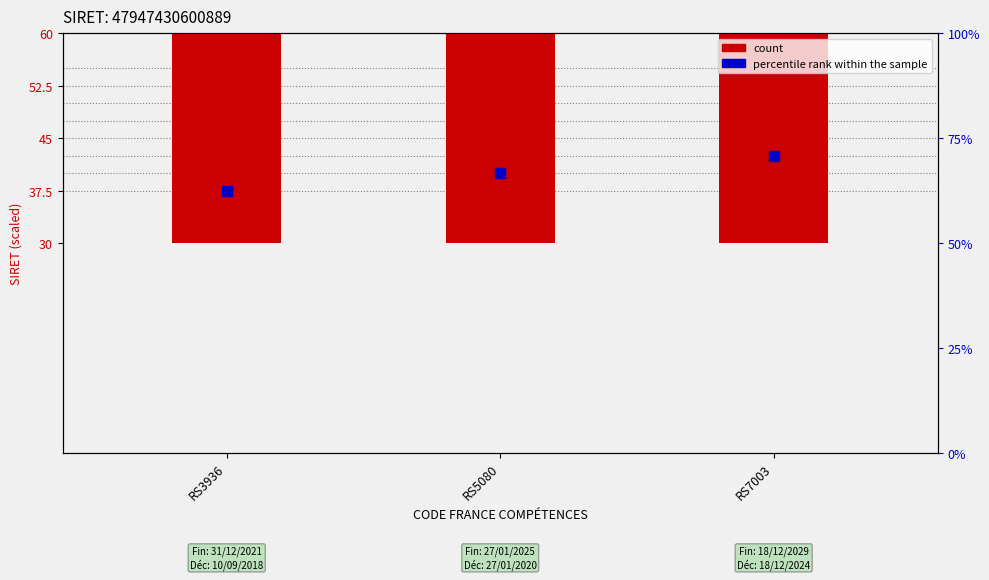

Which series contains the lowest Y value?

percentile rank within the sample